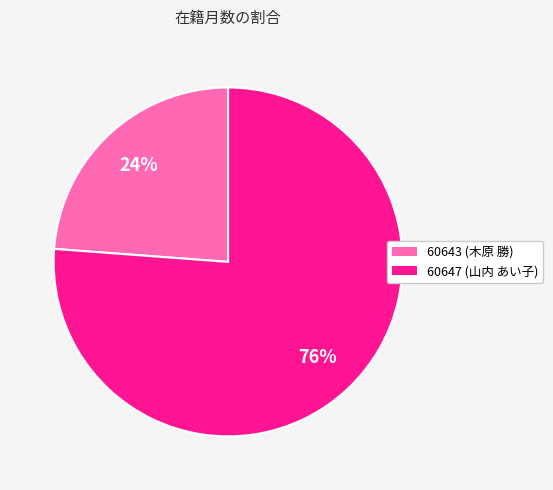

How many segments does this pie chart have?

2